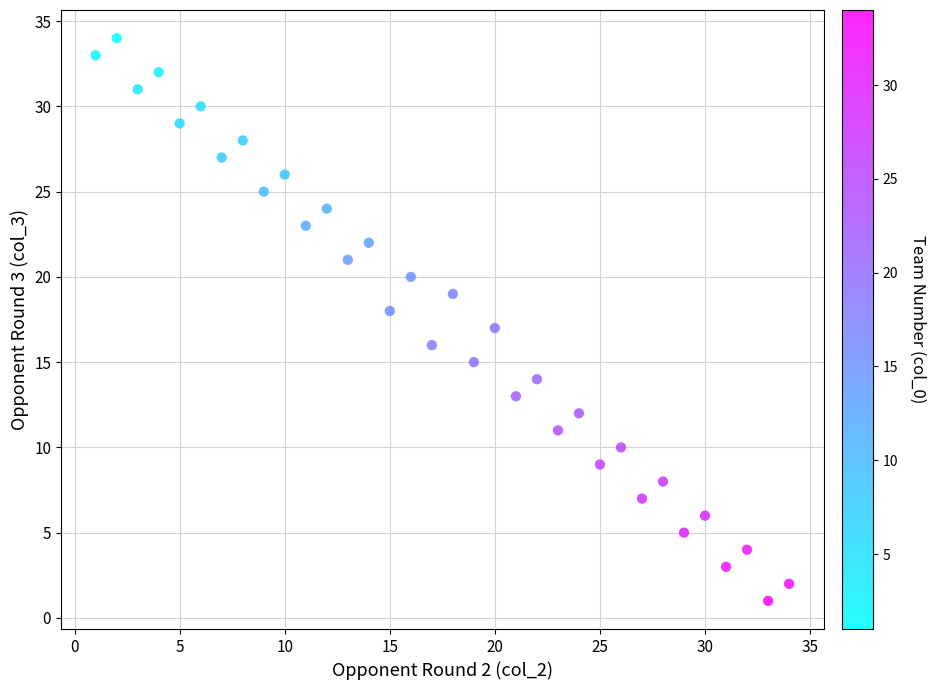

What is the range of Y values (max minus min)?

33